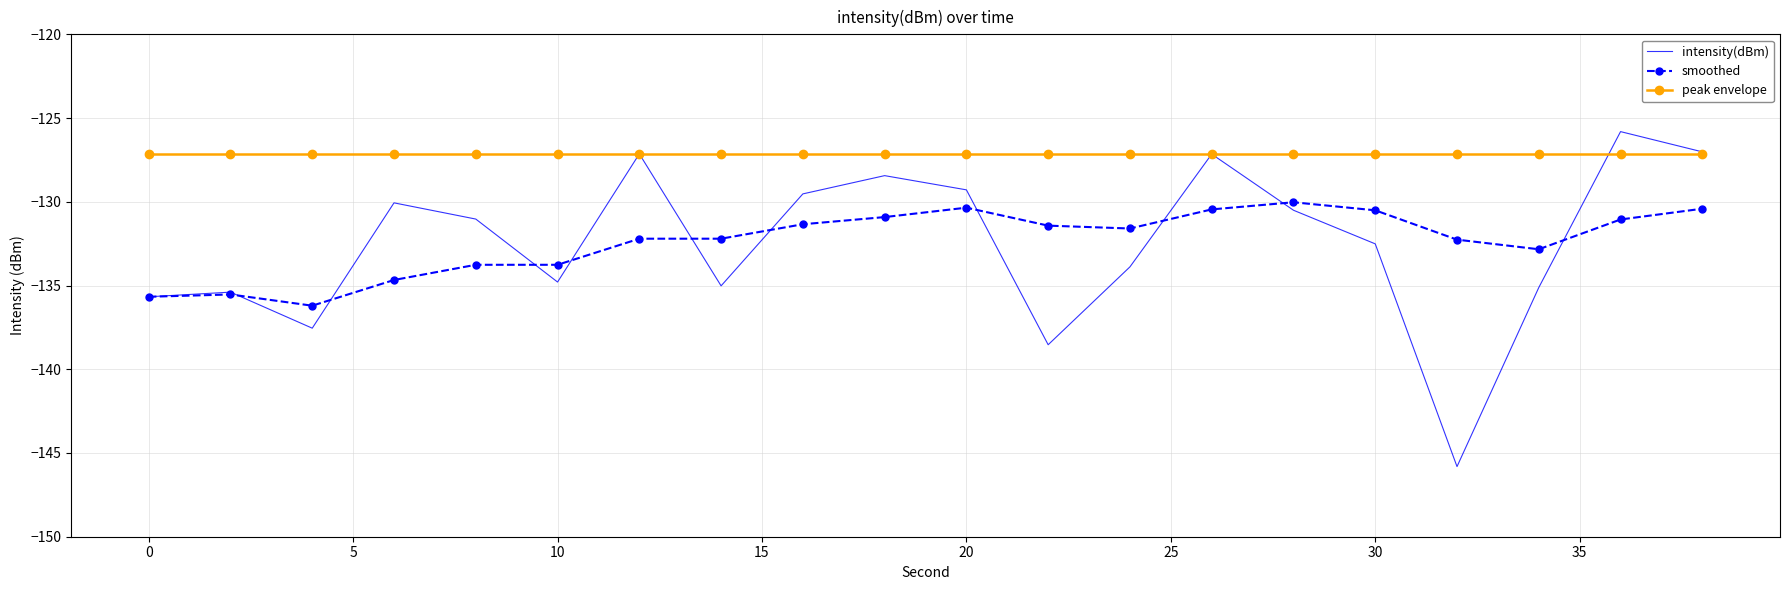

What is the sum of all peak envelope values?

-2542.8